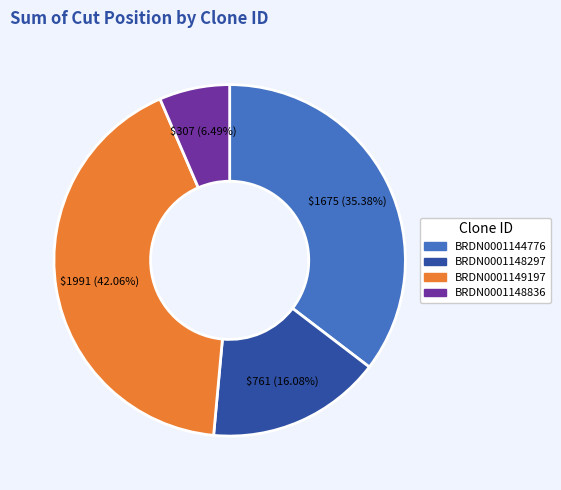

Combined, do BRDN0001144776 and BRDN0001148297 account for over 50%?

Yes